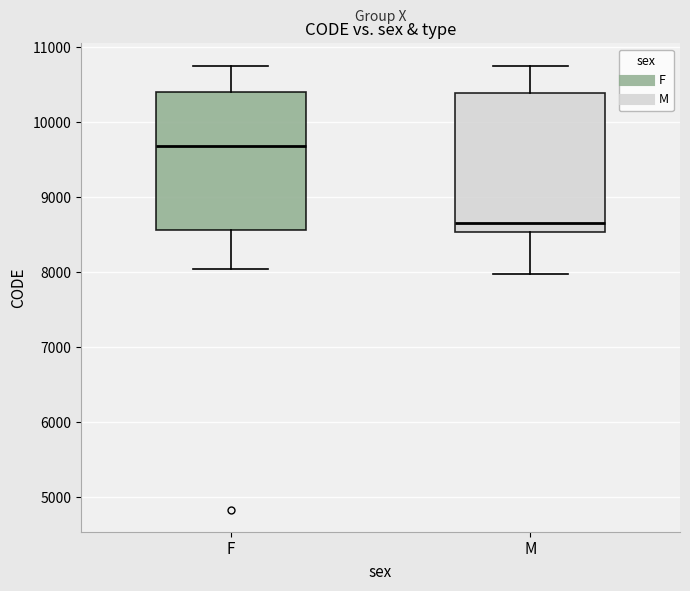

Where does the median line of the box for M sit on the y-axis? The values are not printed on the chart, so give them approximately, as read against the axis.

8700